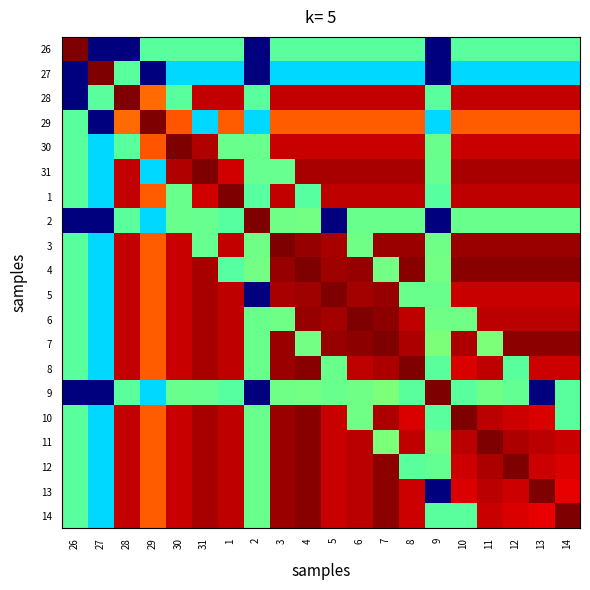

Rank the series at 12 from lowest to highest value.

27, 8, 26, 9, 2, 29, 14, 10, 13, 30, 5, 28, 1, 6, 11, 31, 3, 7, 4, 12